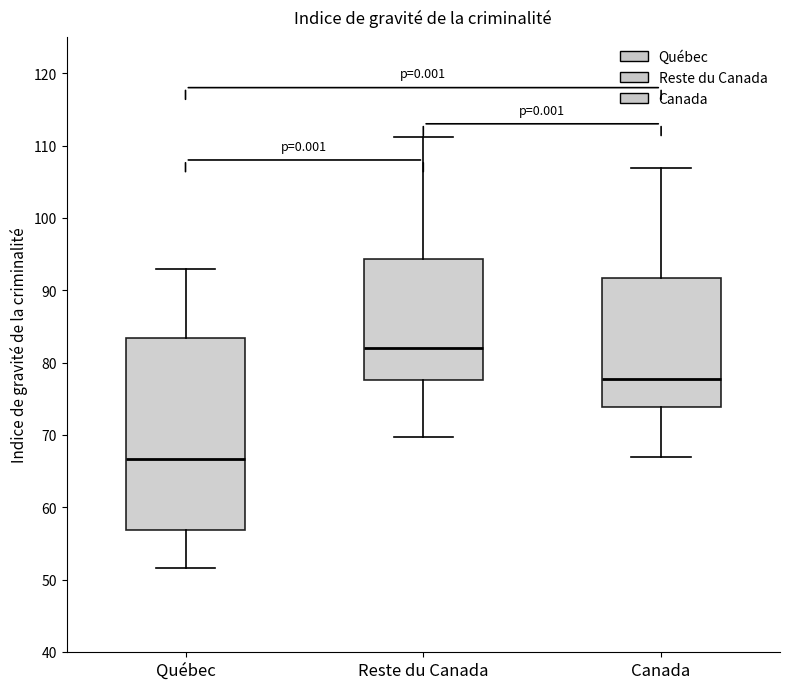

Which box has the highest median line?

Reste du Canada